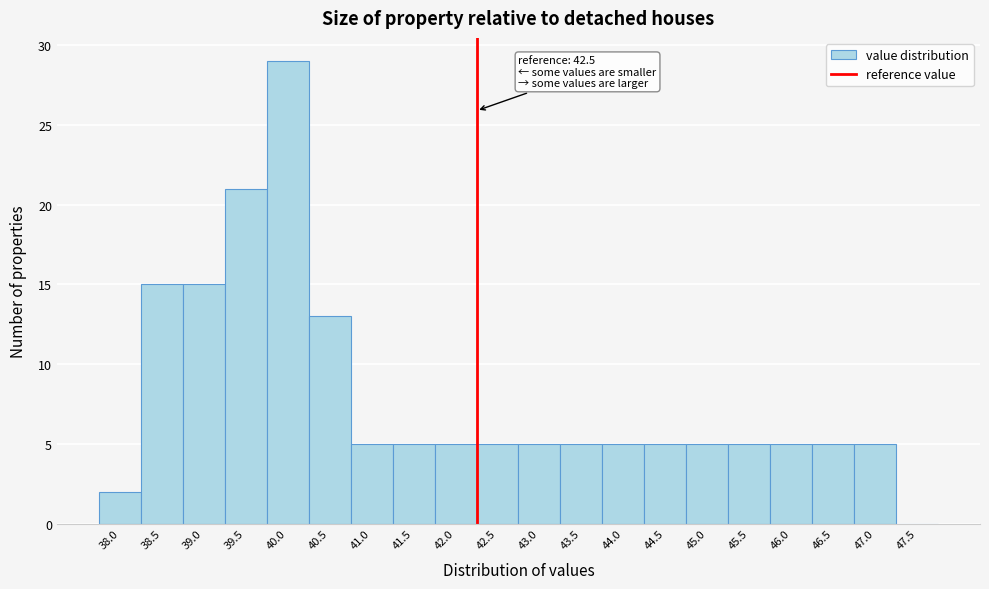

Reading right to left, transcribe all the data shown in this chart.

47.5=0	47.0=5	46.5=5	46.0=5	45.5=5	45.0=5	44.5=5	44.0=5	43.5=5	43.0=5	42.5=5	42.0=5	41.5=5	41.0=5	40.5=13	40.0=29	39.5=21	39.0=15	38.5=15	38.0=2